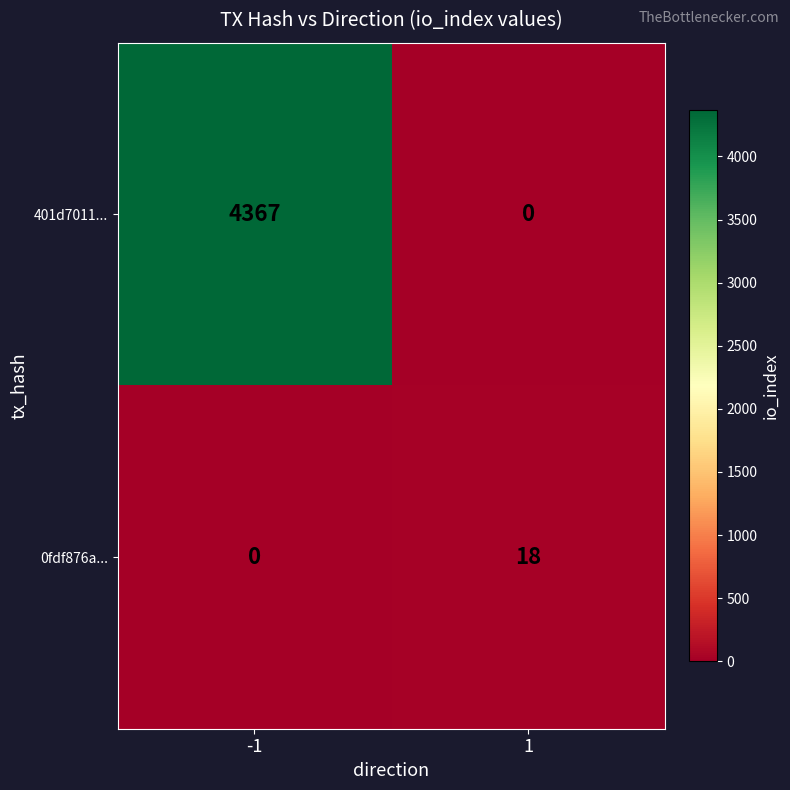

What is the sum of all 0fdf876a... values?

18